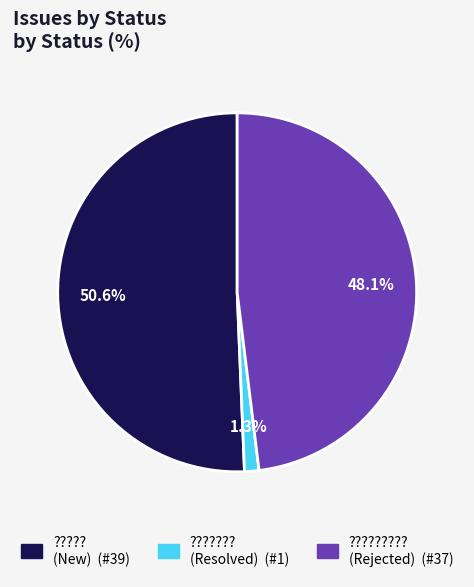

Is there a majority slice in this chart?

Yes